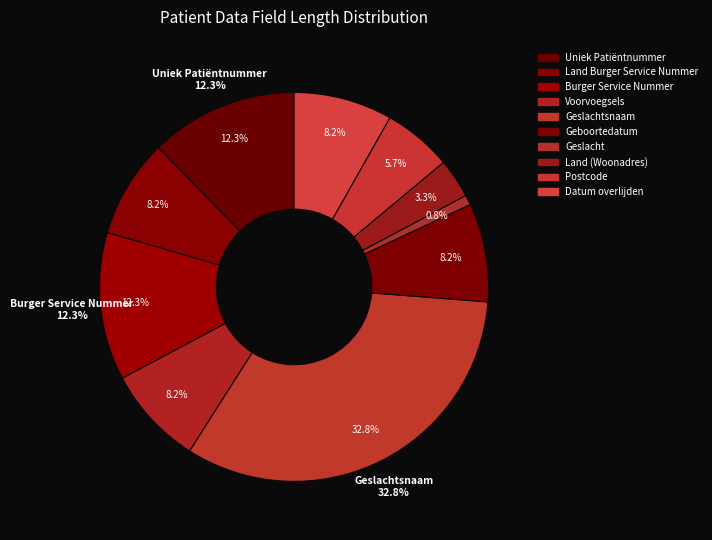

Combined, do Burger Service Nummer and Datum overlijden account for over 50%?

No